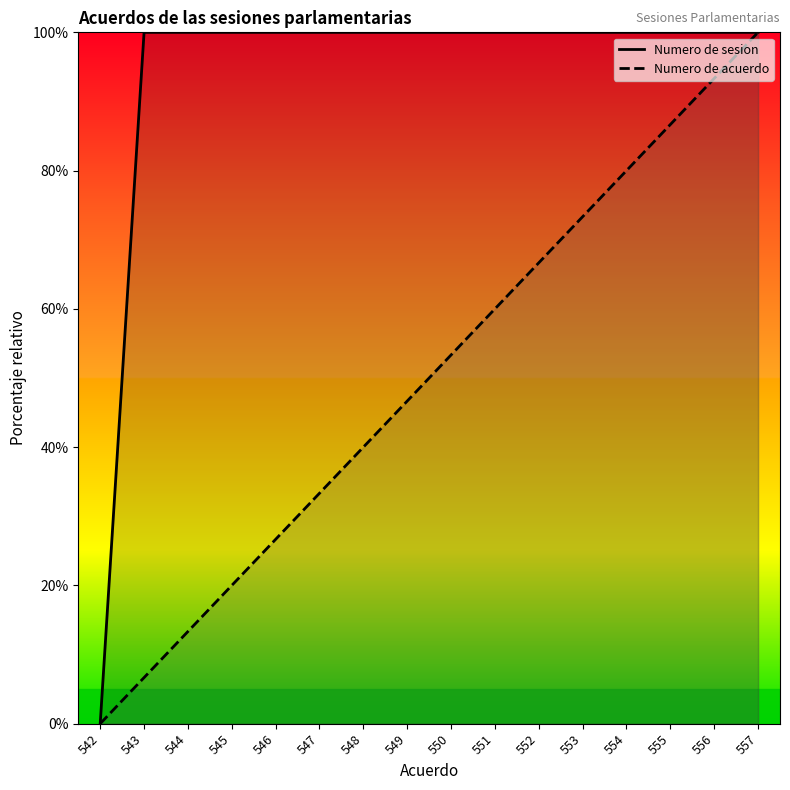

Reading left to right, list all the values displayed in this chart.

Numero de sesion: 542=0.0	543=100.0	544=100.0	545=100.0	546=100.0	547=100.0	548=100.0	549=100.0	550=100.0	551=100.0	552=100.0	553=100.0	554=100.0	555=100.0	556=100.0	557=100.0
Numero de acuerdo: 542=0.0	543=6.7	544=13.3	545=20.0	546=26.7	547=33.3	548=40.0	549=46.7	550=53.3	551=60.0	552=66.7	553=73.3	554=80.0	555=86.7	556=93.3	557=100.0